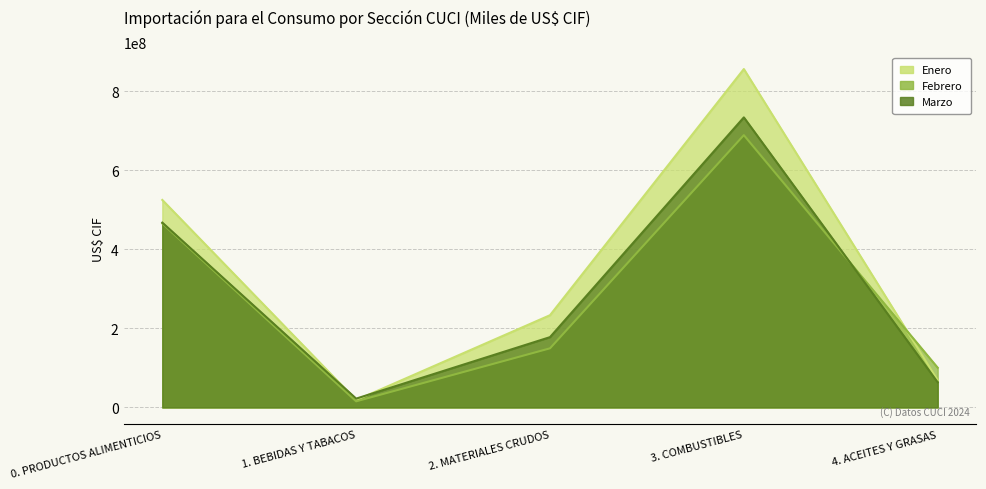

Where do Marzo and Enero first cross each other?

0. PRODUCTOS ALIMENTICIOS and 1. BEBIDAS Y TABACOS